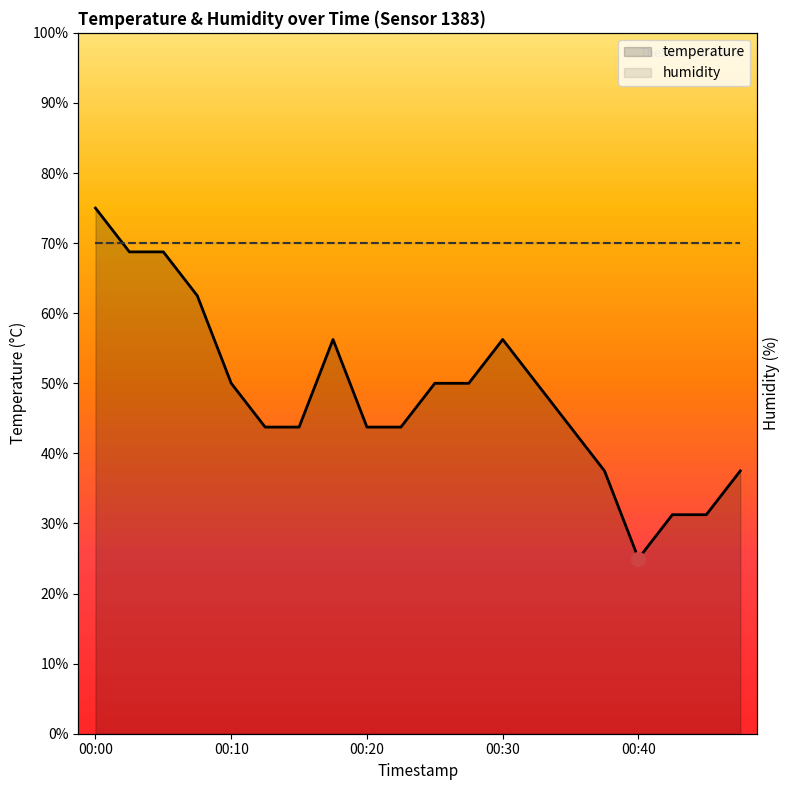

Approximately how many times larger is the value at 00:40 compared to 00:15?

0.6